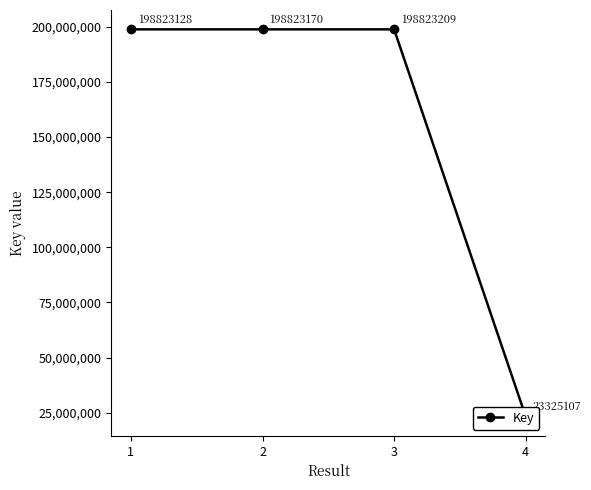

Reading right to left, list all the values displayed in this chart.

23325107	198823209	198823170	198823128